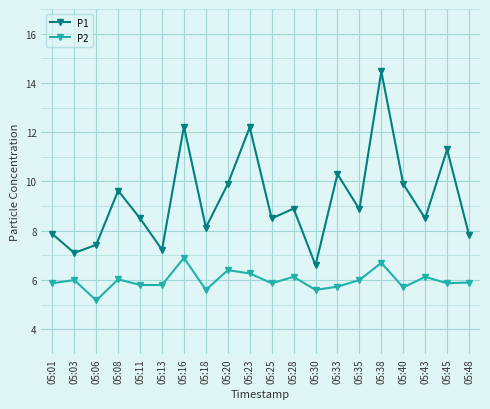

What is the value of the P1 point at the 15th from the left?

8.9